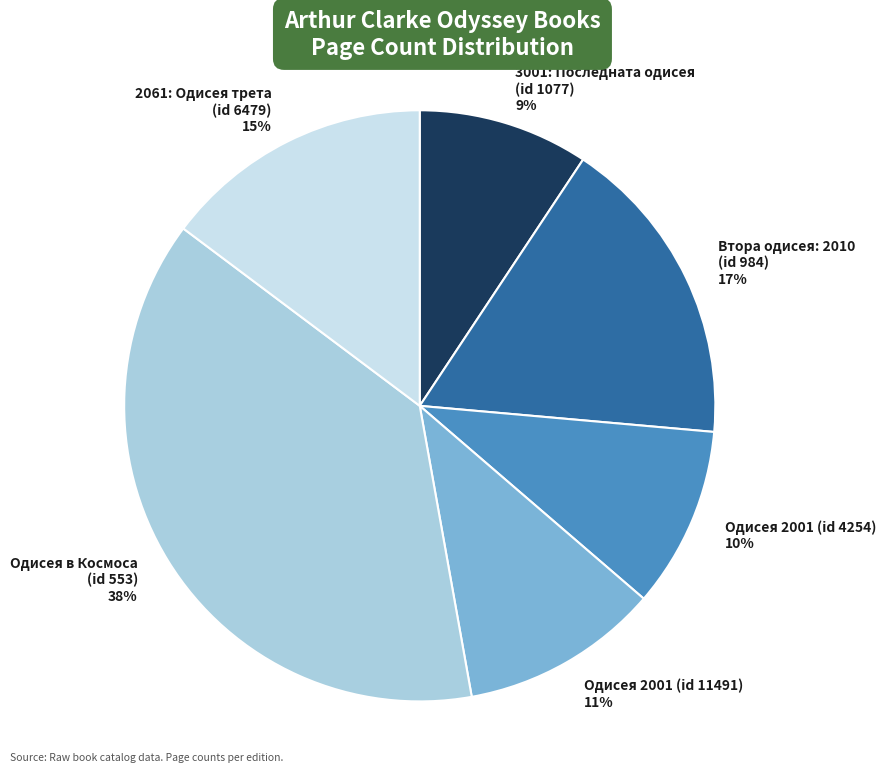

Between Одисея 2001 (id 11491) 11% and Втора одисея: 2010 (id 984) 17%, which is larger?

Втора одисея: 2010 (id 984) 17%